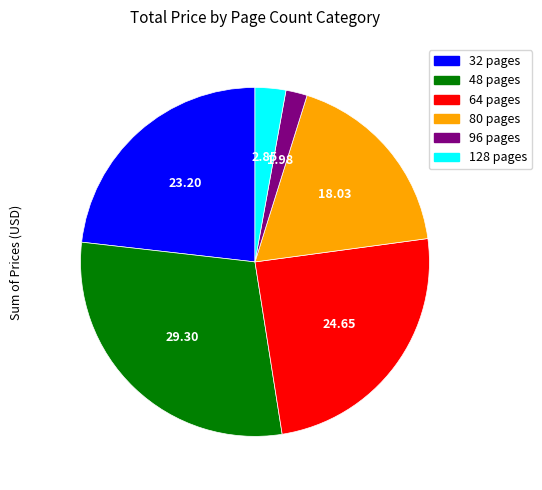

Do 48 pages and 80 pages together represent more than half of the pie?

No